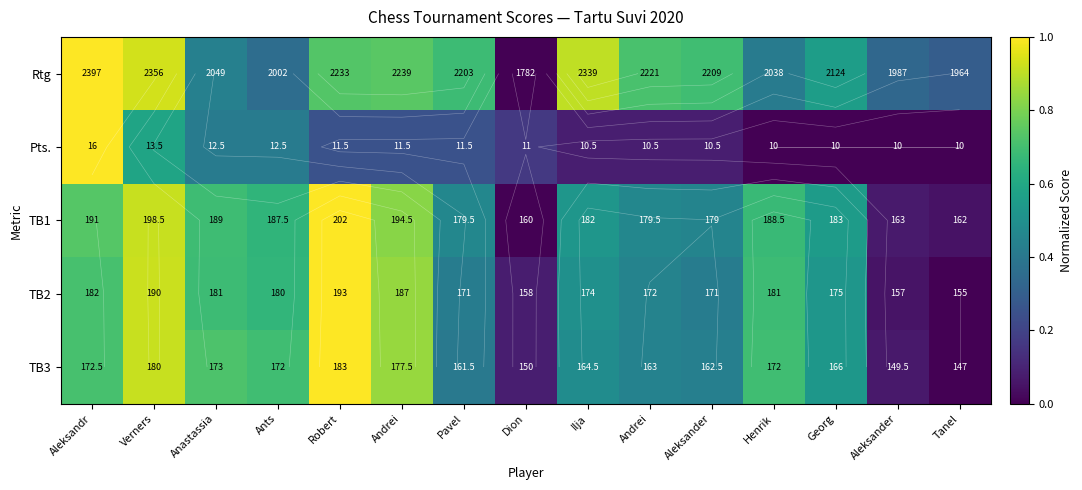

Which series has the largest total across all categories?

Rtg